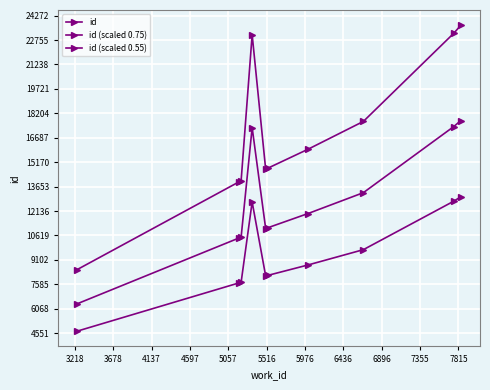

How many lines are shown in the chart?

3